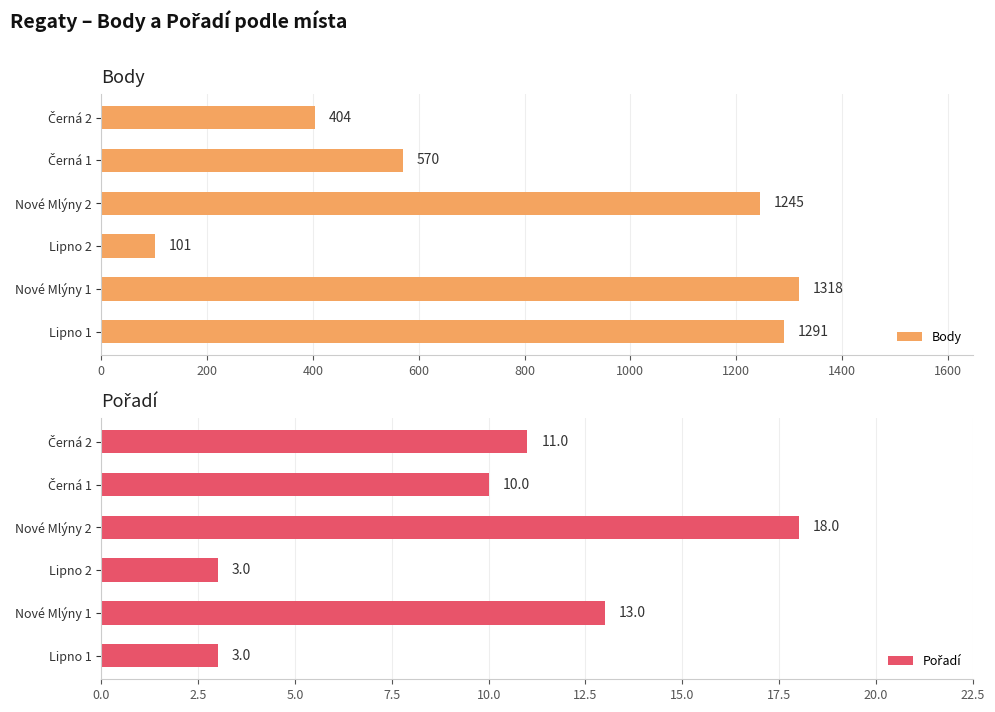

The Body series shows 665 at Nové Mlýny 2. True or false?

False